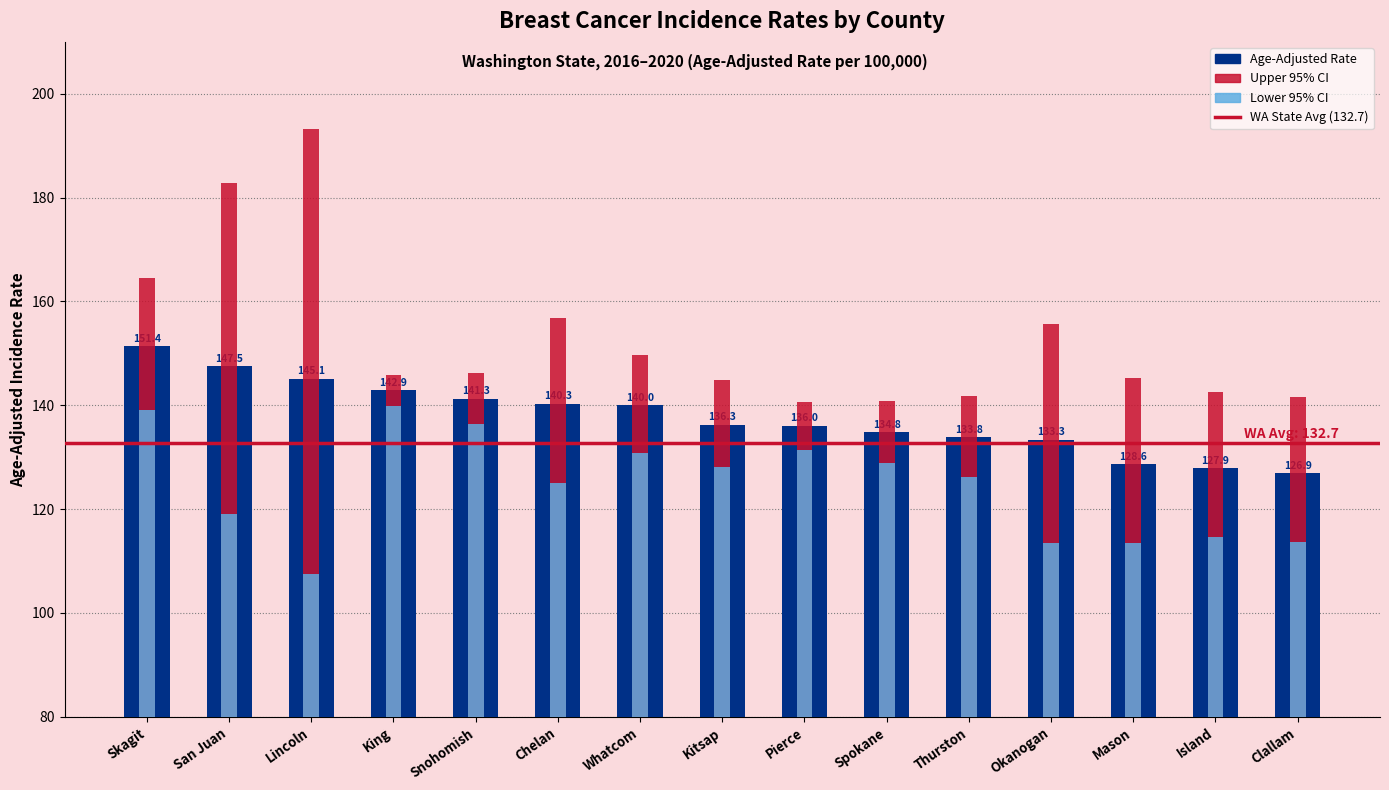

What is the sum of the values at Clallam and Chelan?

267.2